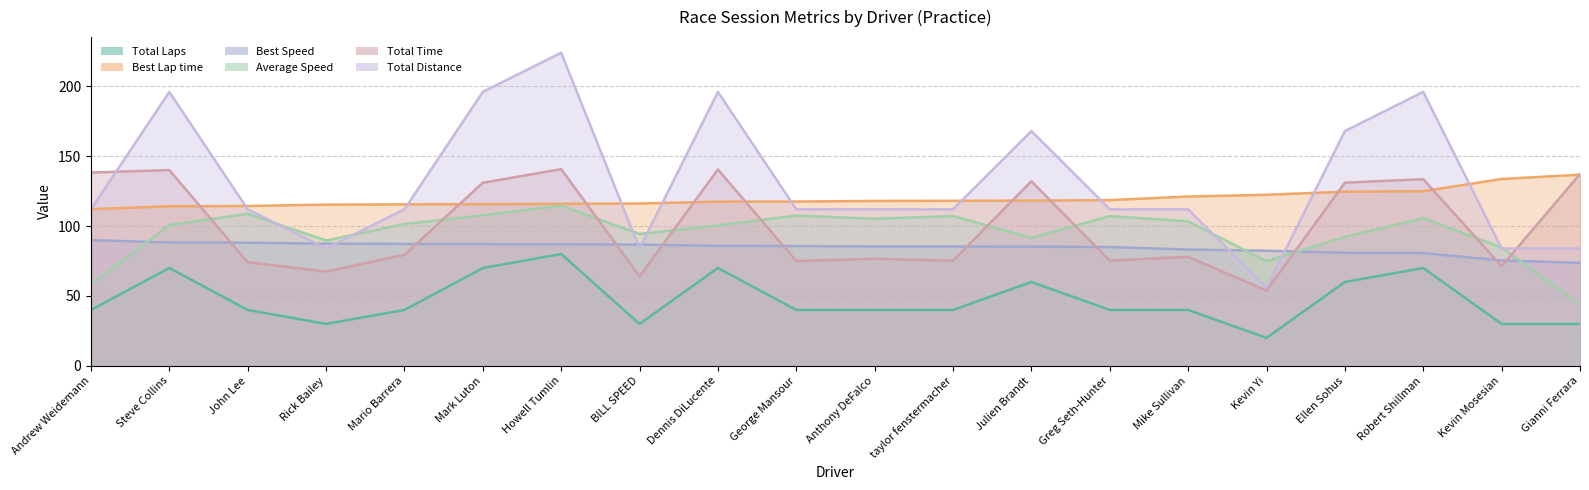

Which has a higher value, Julien Brandt or Gianni Ferrara?

Julien Brandt